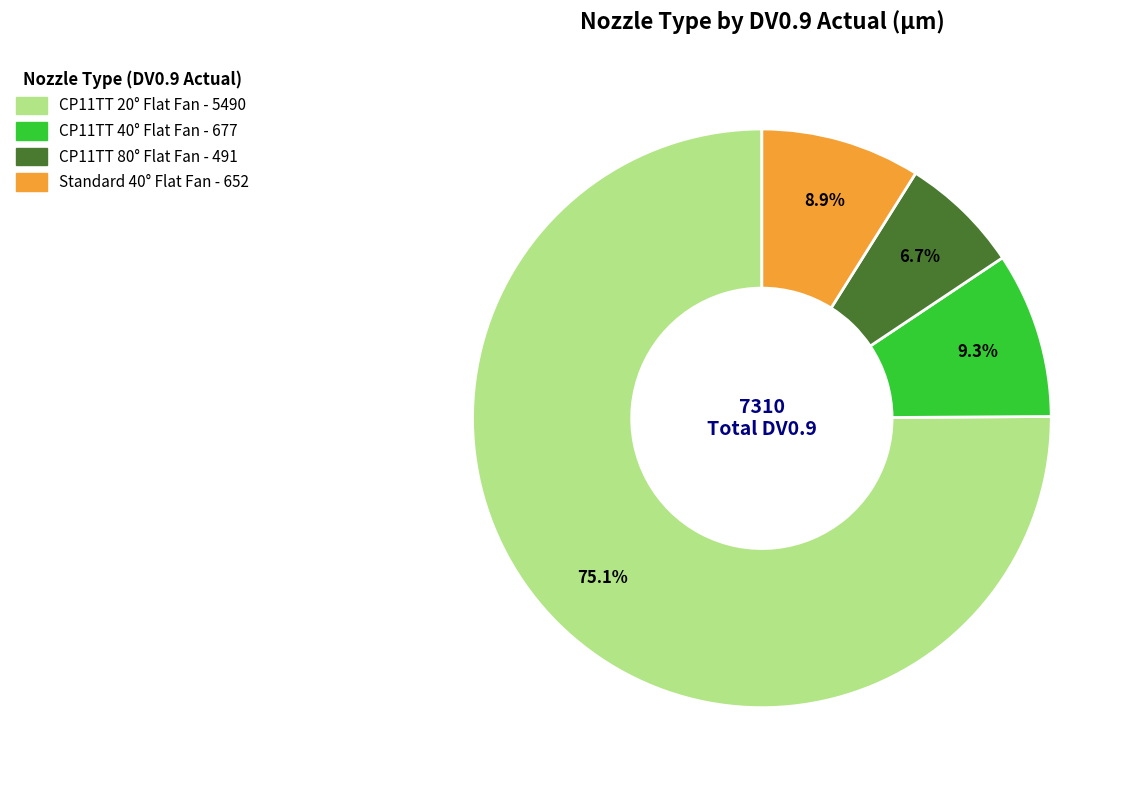

How many slices are in this pie chart?

4